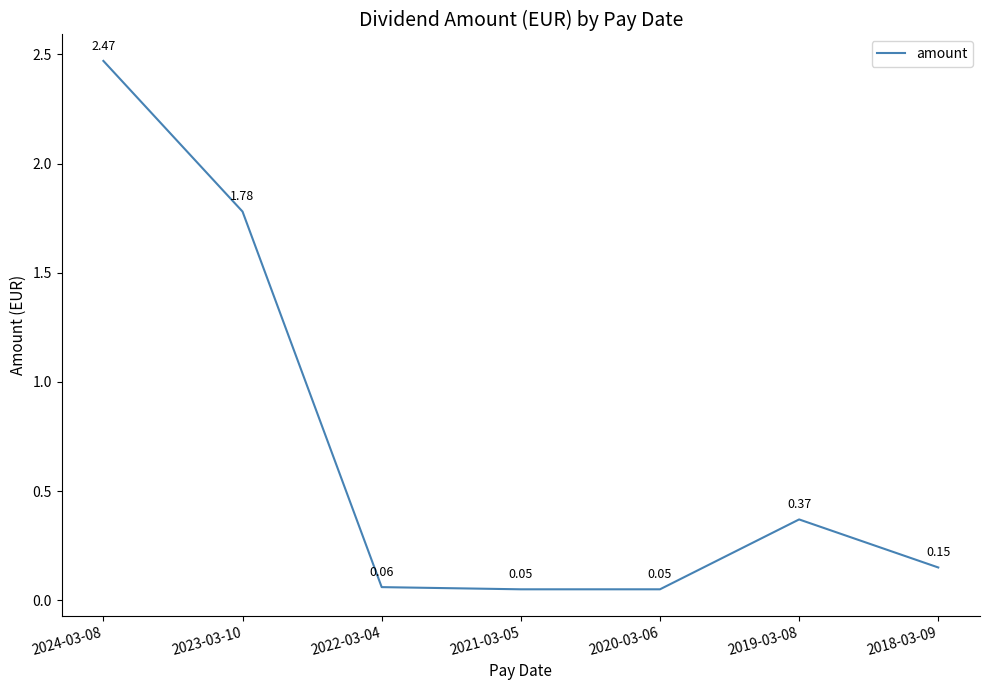

What is the difference between the maximum and minimum values?

2.4